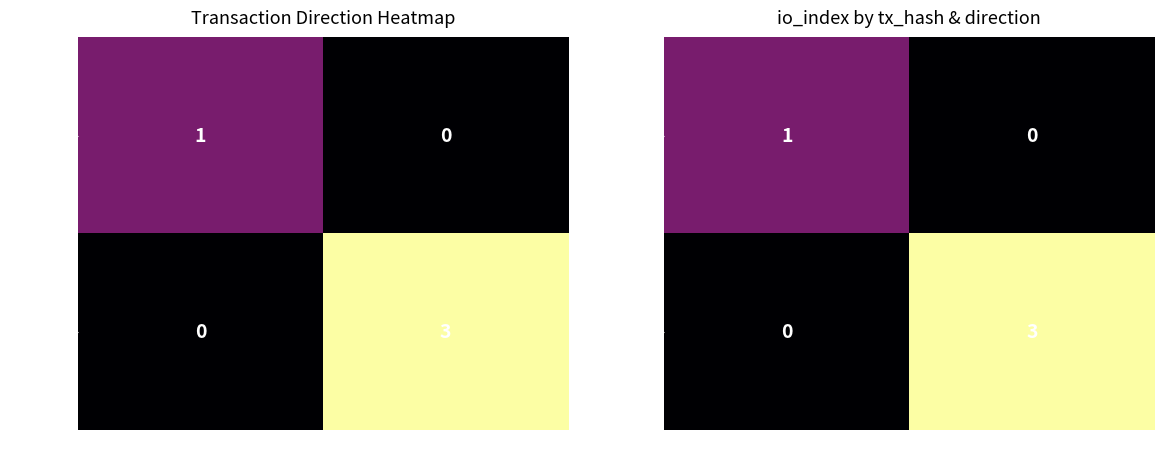

The value of 511f138c… at -1 is 2. True or false?

False